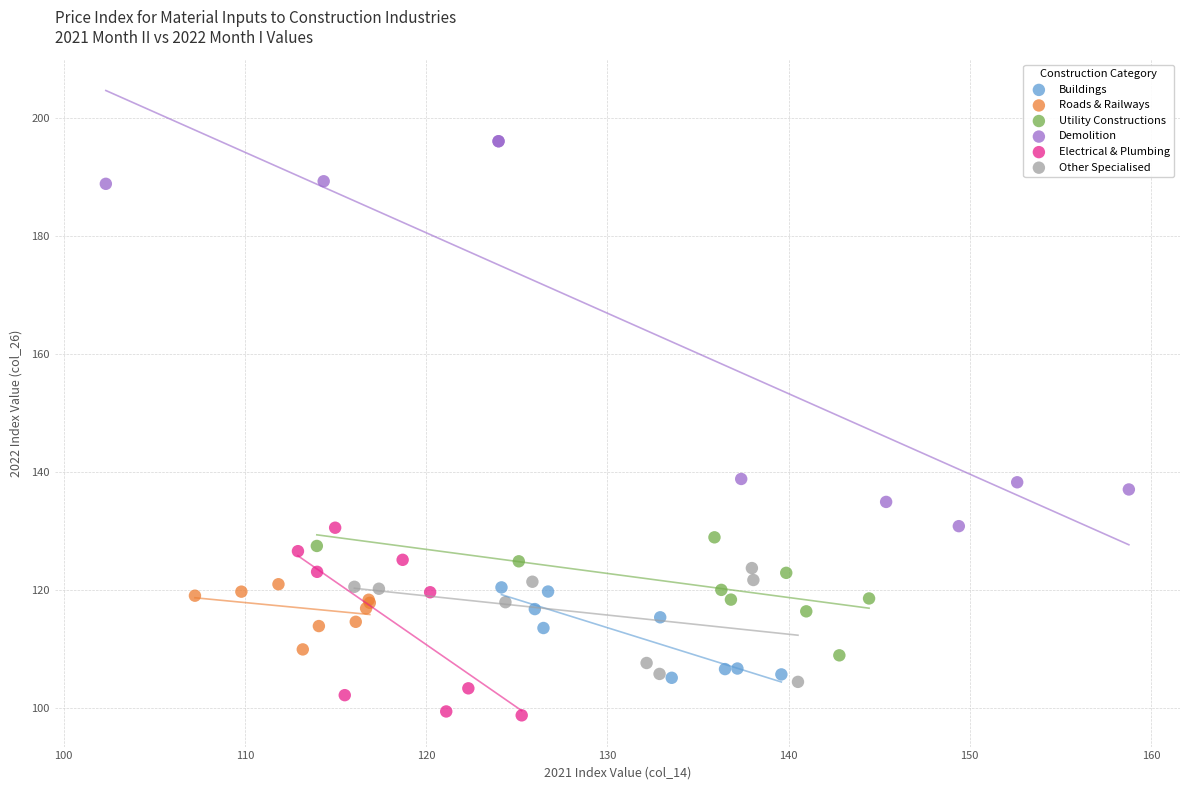

Which series reaches the maximum Y coordinate?

Demolition